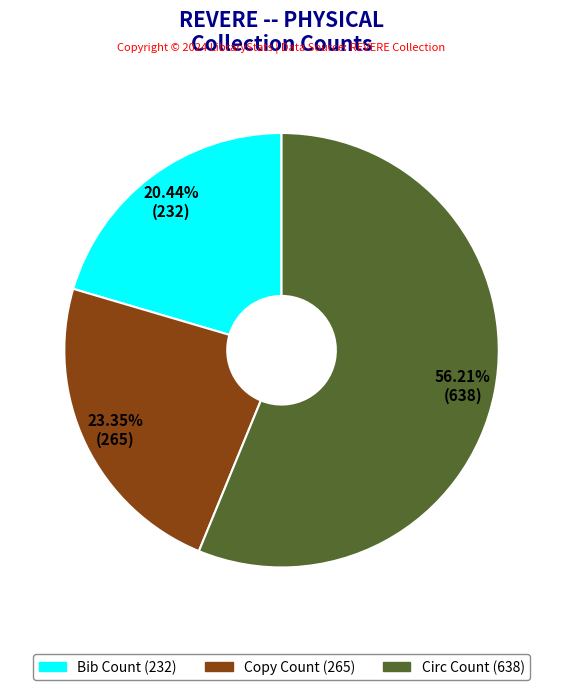

Does Bib Count represent more than half of the total?

No